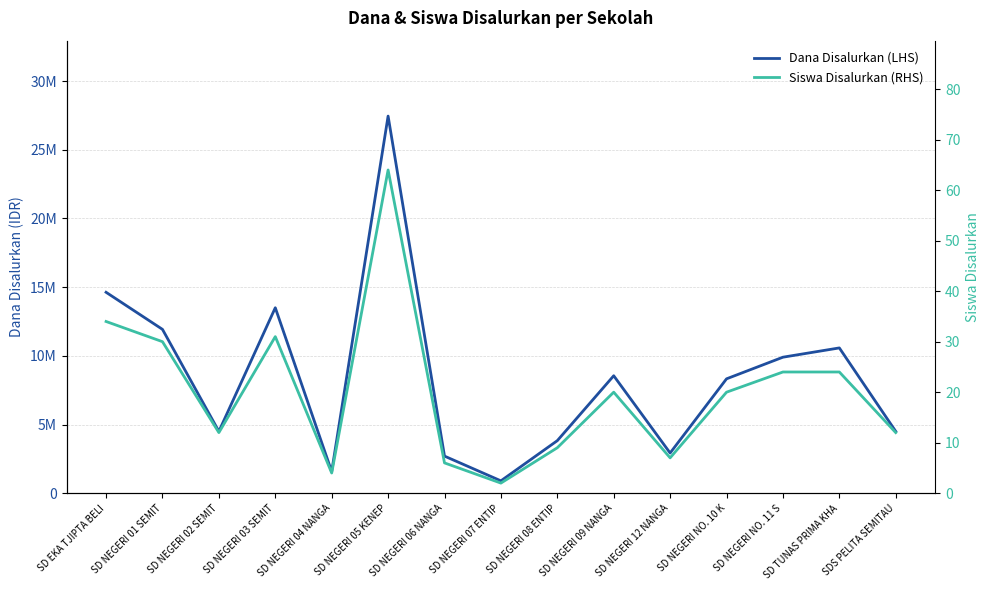

True or false: Siswa Disalurkan (RHS) and Dana Disalurkan (LHS) cross at least once.

False